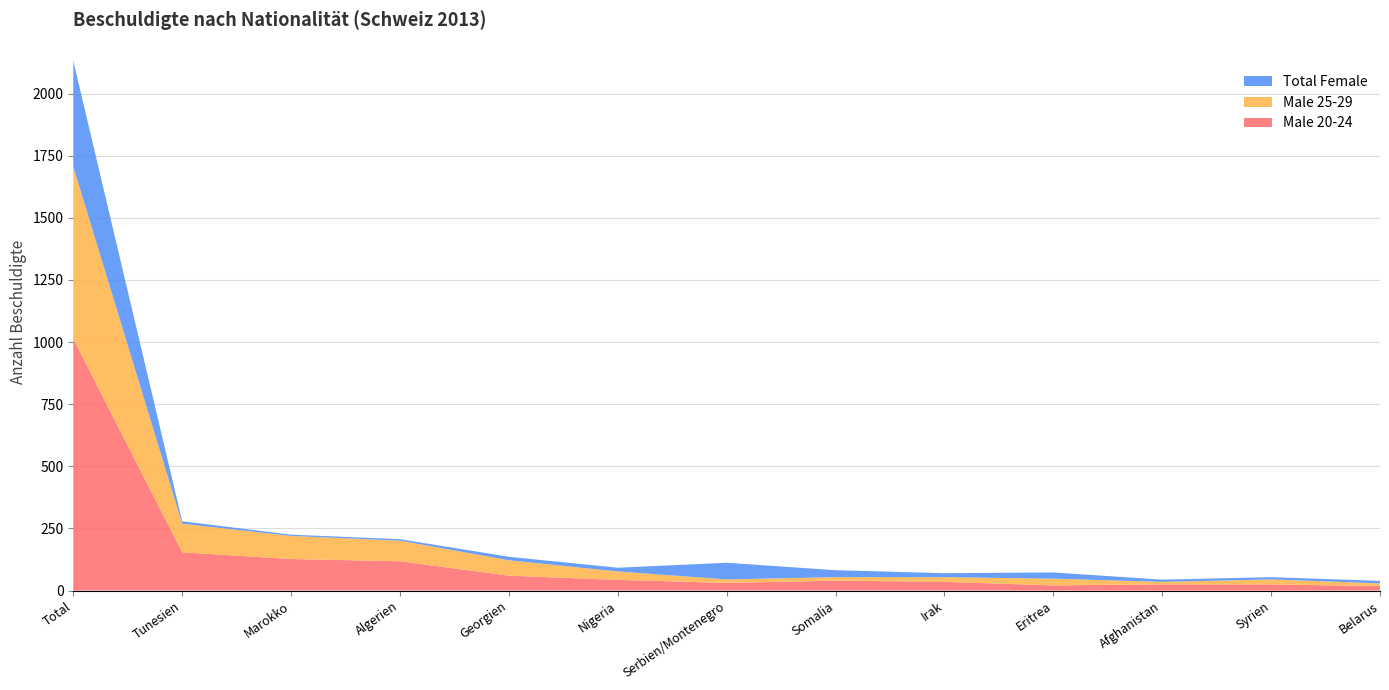

Reading right to left, extract all data points from this chart.

Male 20-24: Belarus=18	Syrien=25	Afghanistan=25	Eritrea=21	Irak=35	Somalia=40	Serbien/Montenegro=31	Nigeria=43	Georgien=60	Algerien=118	Marokko=127	Tunesien=154	Total=1013
Male 25-29: Belarus=11	Syrien=20	Afghanistan=10	Eritrea=27	Irak=19	Somalia=14	Serbien/Montenegro=14	Nigeria=34	Georgien=62	Algerien=83	Marokko=93	Tunesien=115	Total=693
Total Female: Belarus=10	Syrien=9	Afghanistan=9	Eritrea=25	Irak=16	Somalia=28	Serbien/Montenegro=67	Nigeria=15	Georgien=14	Algerien=6	Marokko=5	Tunesien=10	Total=426